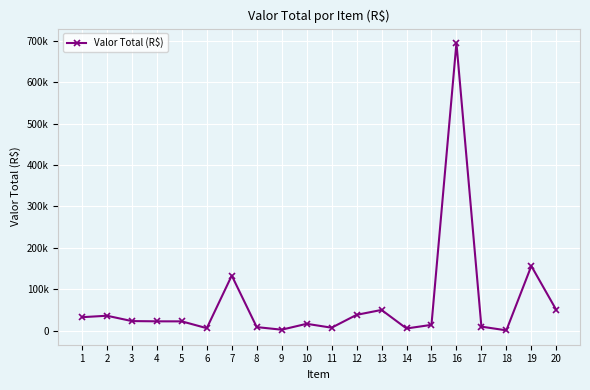

What is the value of the 6th point from the left?

5940.0